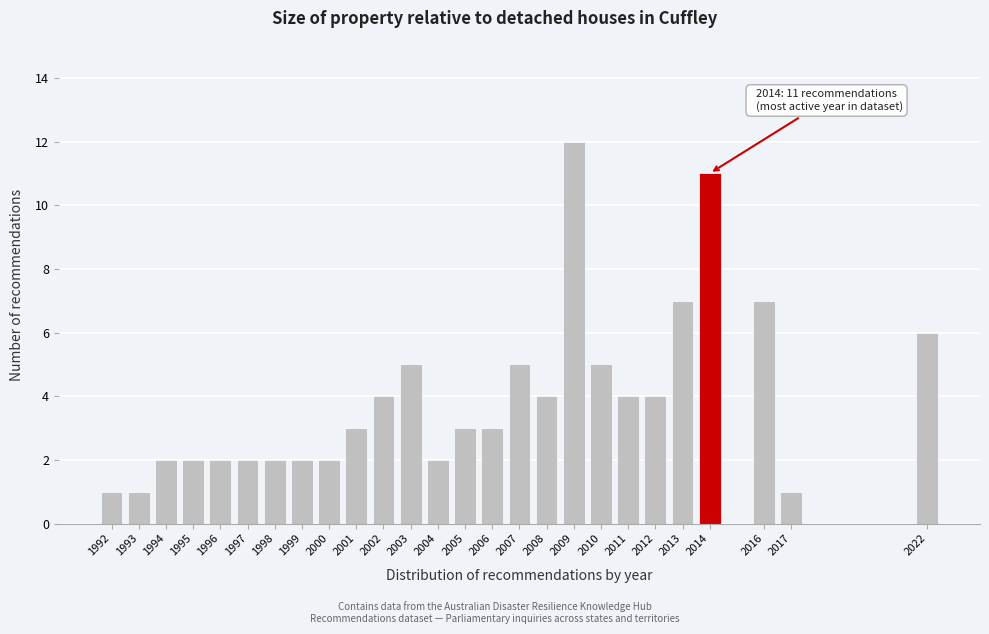

Reading left to right, extract all data points from this chart.

1	1	2	2	2	2	2	2	2	3	4	5	2	3	3	5	4	12	5	4	4	7	11	7	1	6